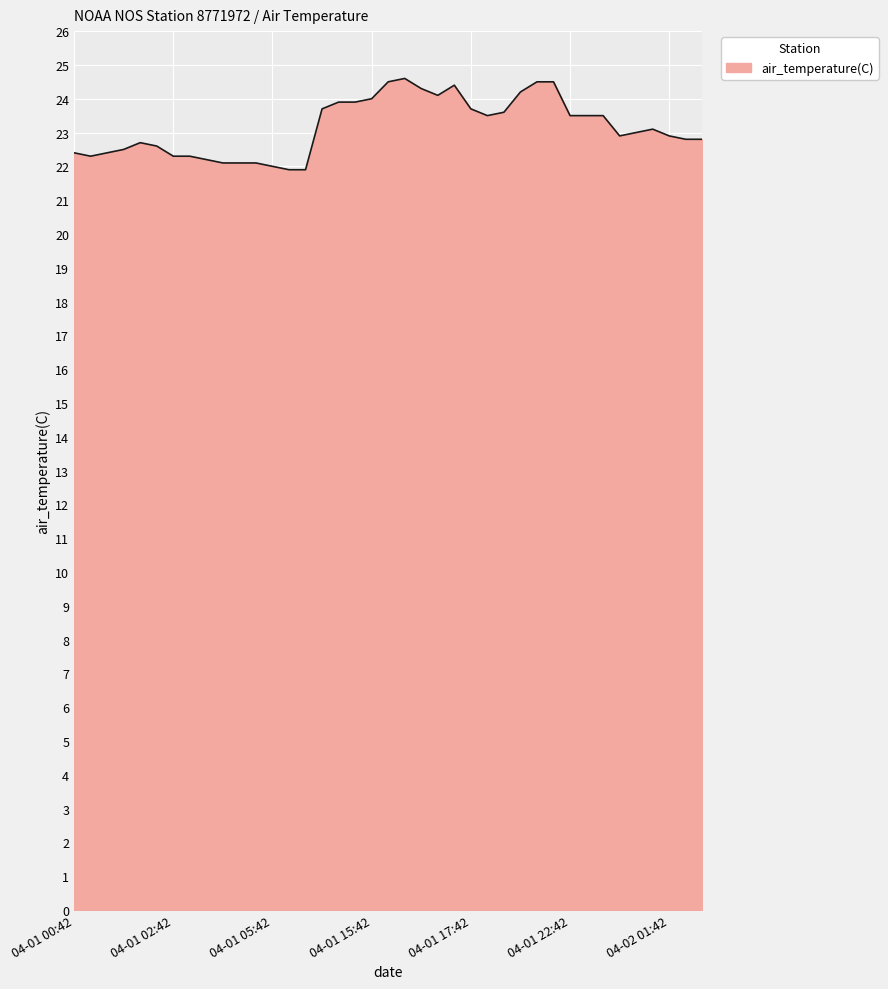

What is the minimum value shown in the chart?

21.9